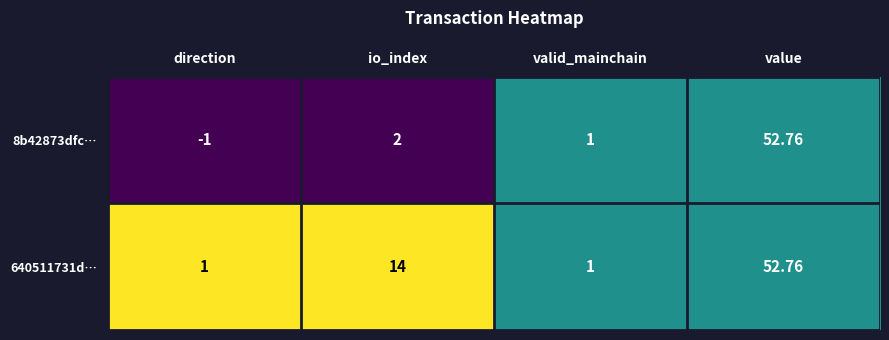

At which category does the chart reach its peak across all series?

value